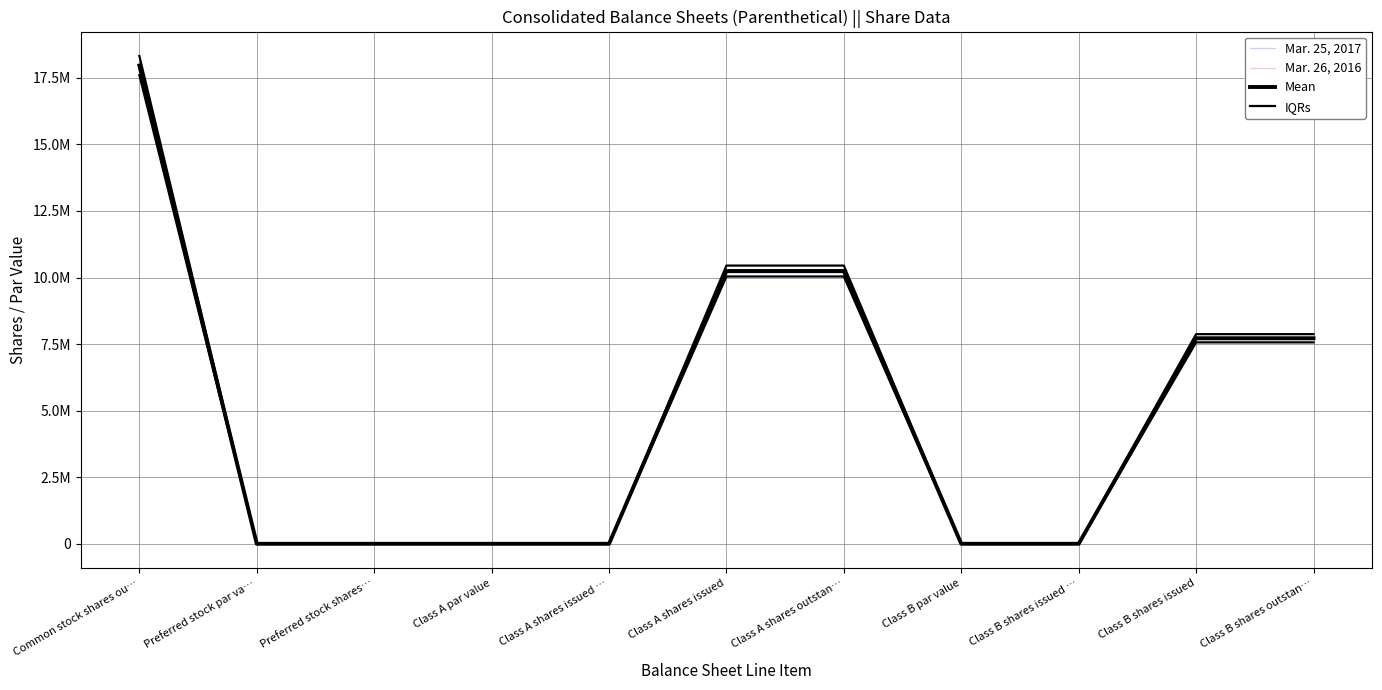

At which label does Mar. 26, 2016 reach its peak?

Common stock shares ou…